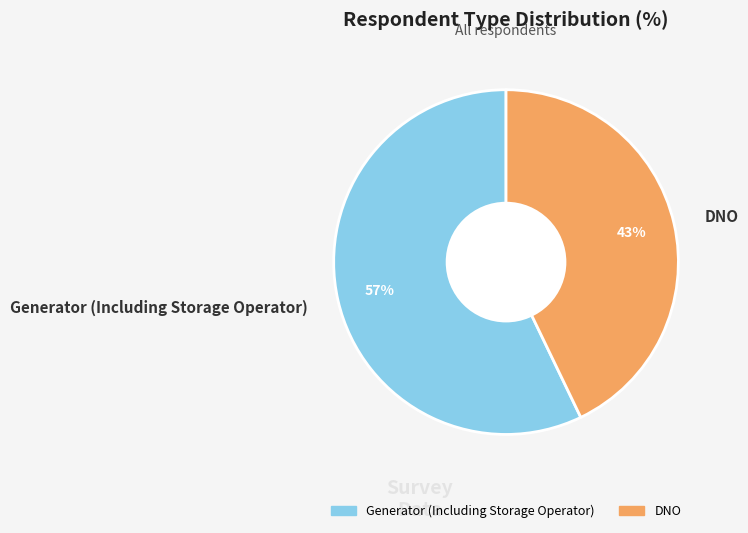

Count the number of slices in the pie.

2